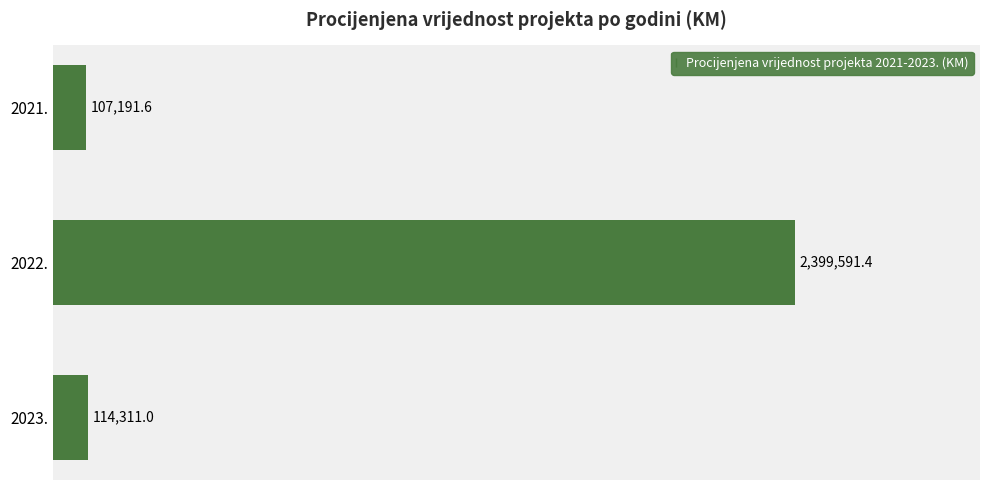

Are the bars horizontal?

Yes